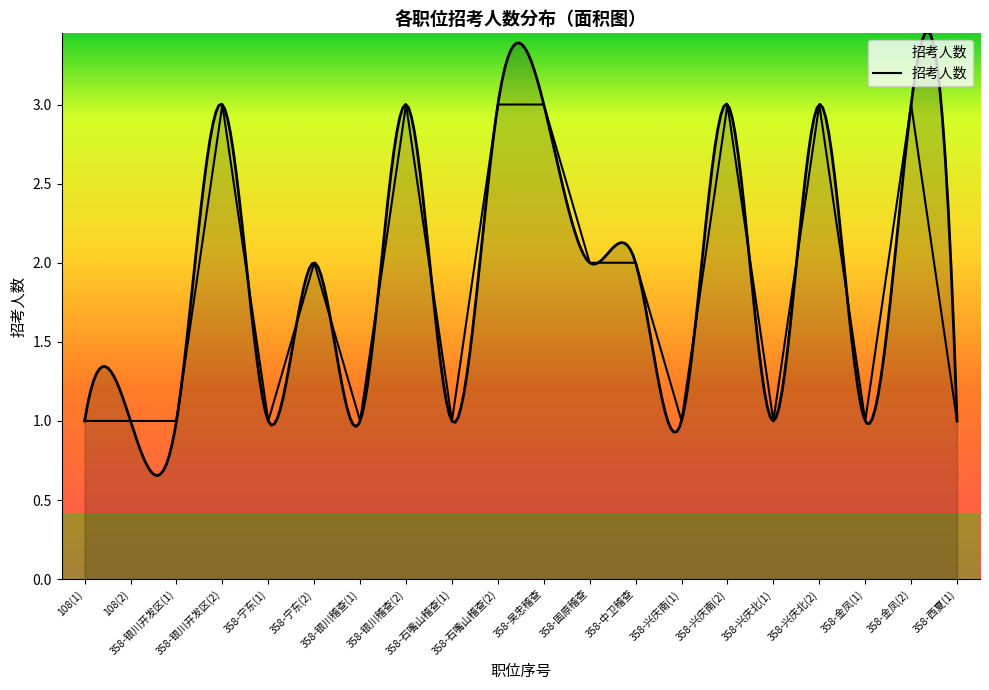

What is the maximum value shown in the chart?

3